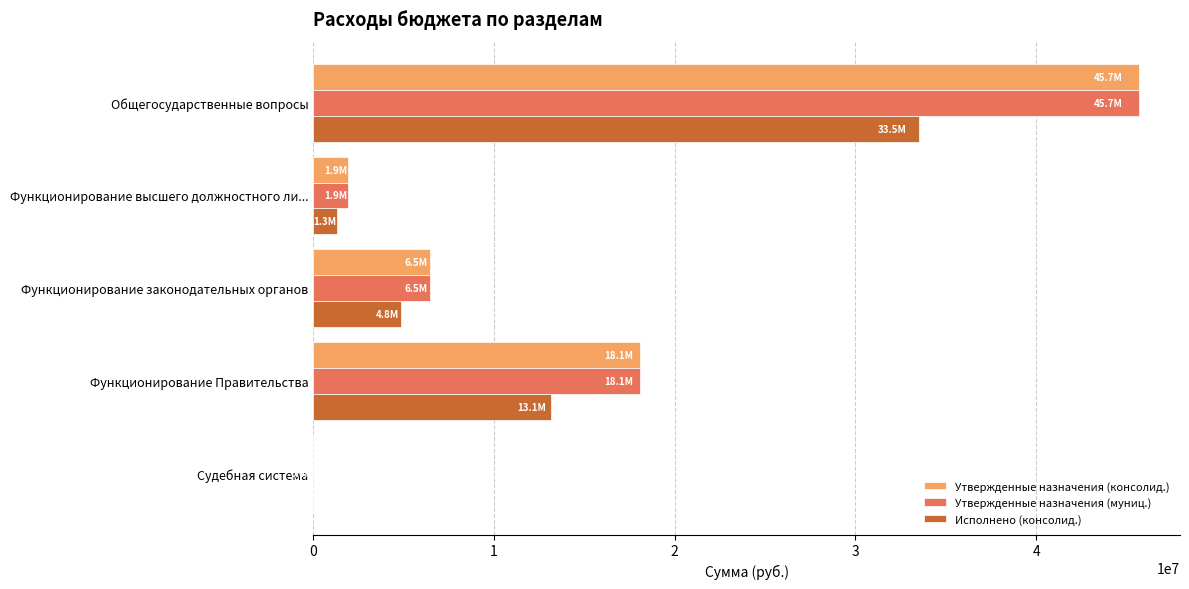

The Исполнено (консолид.) series shows 1311179.7 at Функционирование высшего должностного ли.... True or false?

True